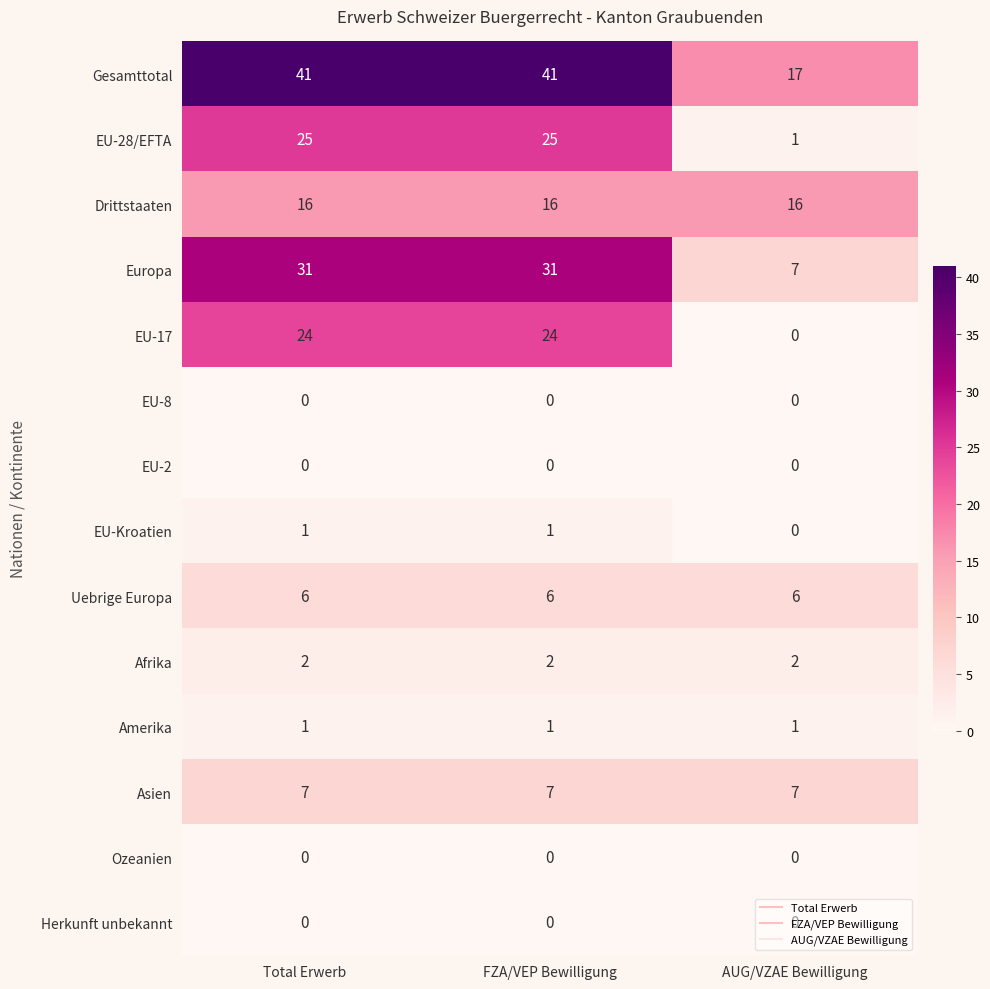

What is the minimum value for Gesamttotal?

17